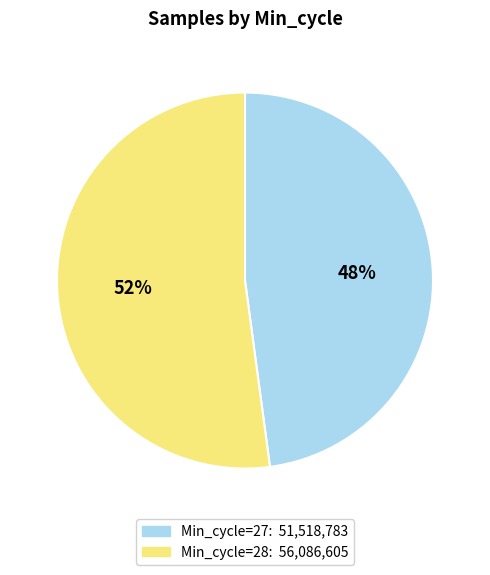

To the nearest percent, what is the average slice percentage?

50%